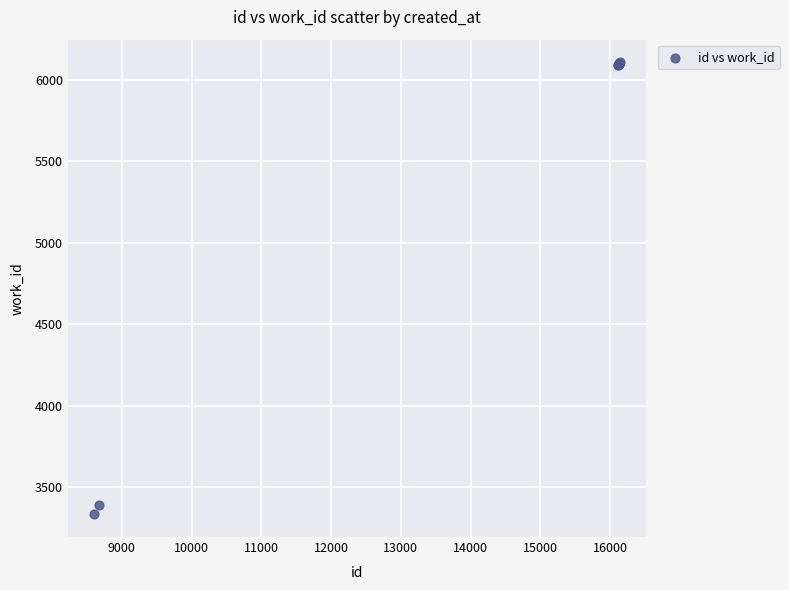

What Y value in the scatter plot is closest to 4720?

3390